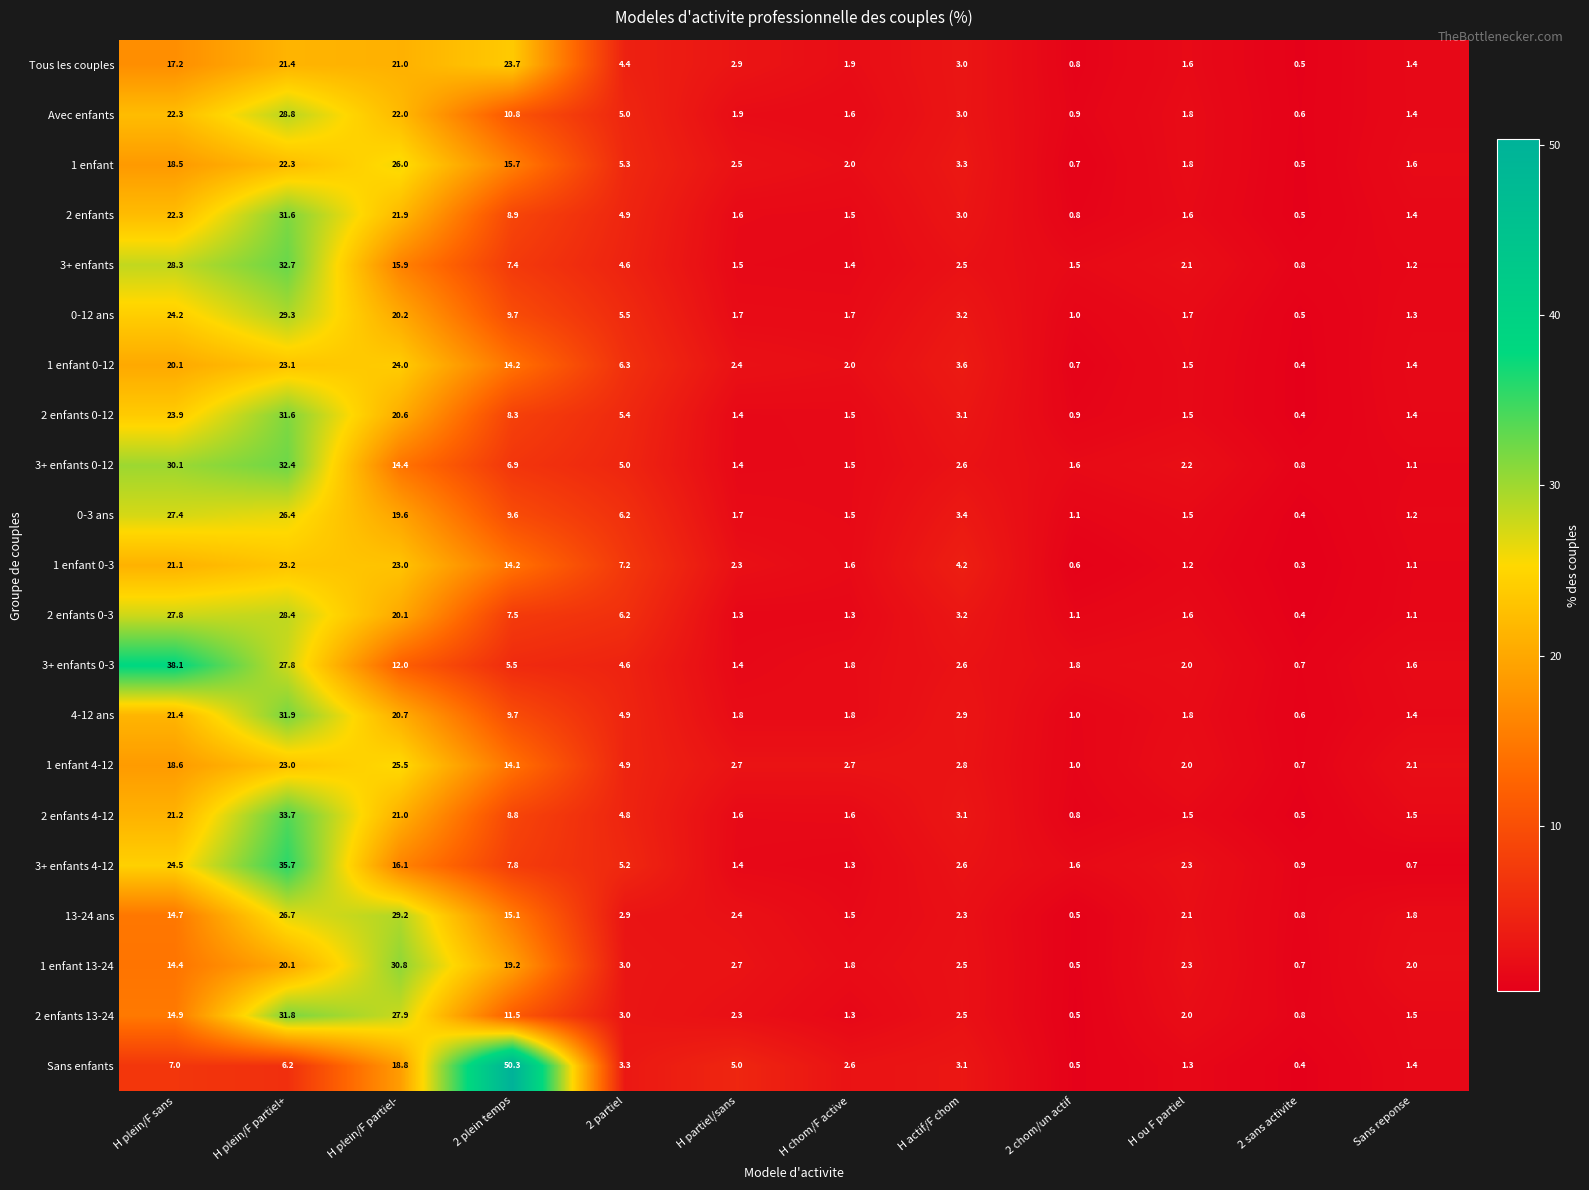

The 4-12 ans series shows 1.0 at 2 chom/un actif. True or false?

True